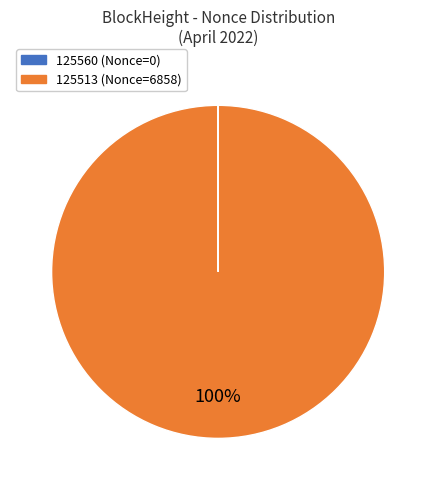

To the nearest percent, what is the difference between the largest and smallest slice percentages?

100%